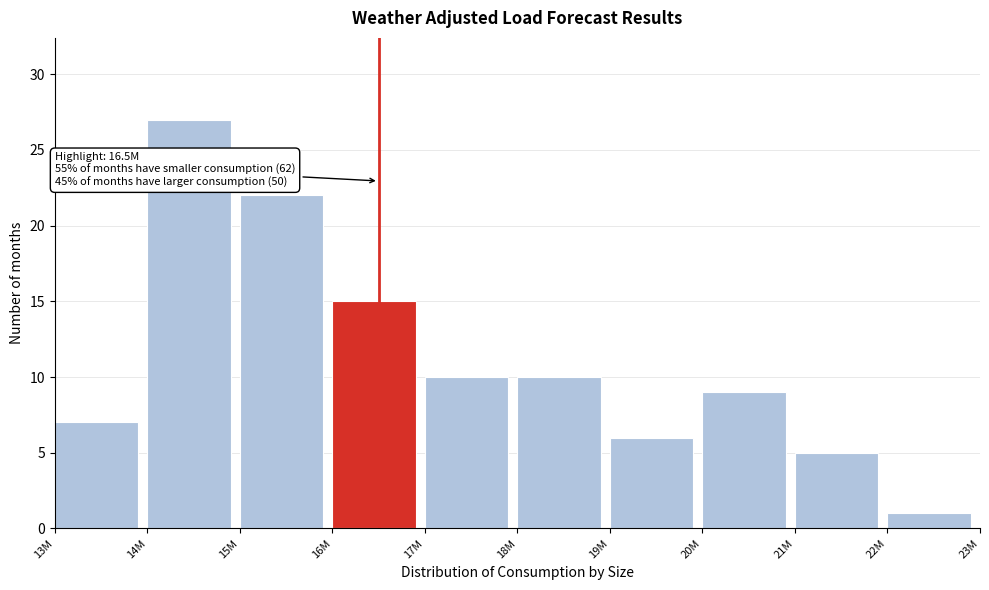

Reading right to left, list all the values displayed in this chart.

1	5	9	6	10	10	15	22	27	7